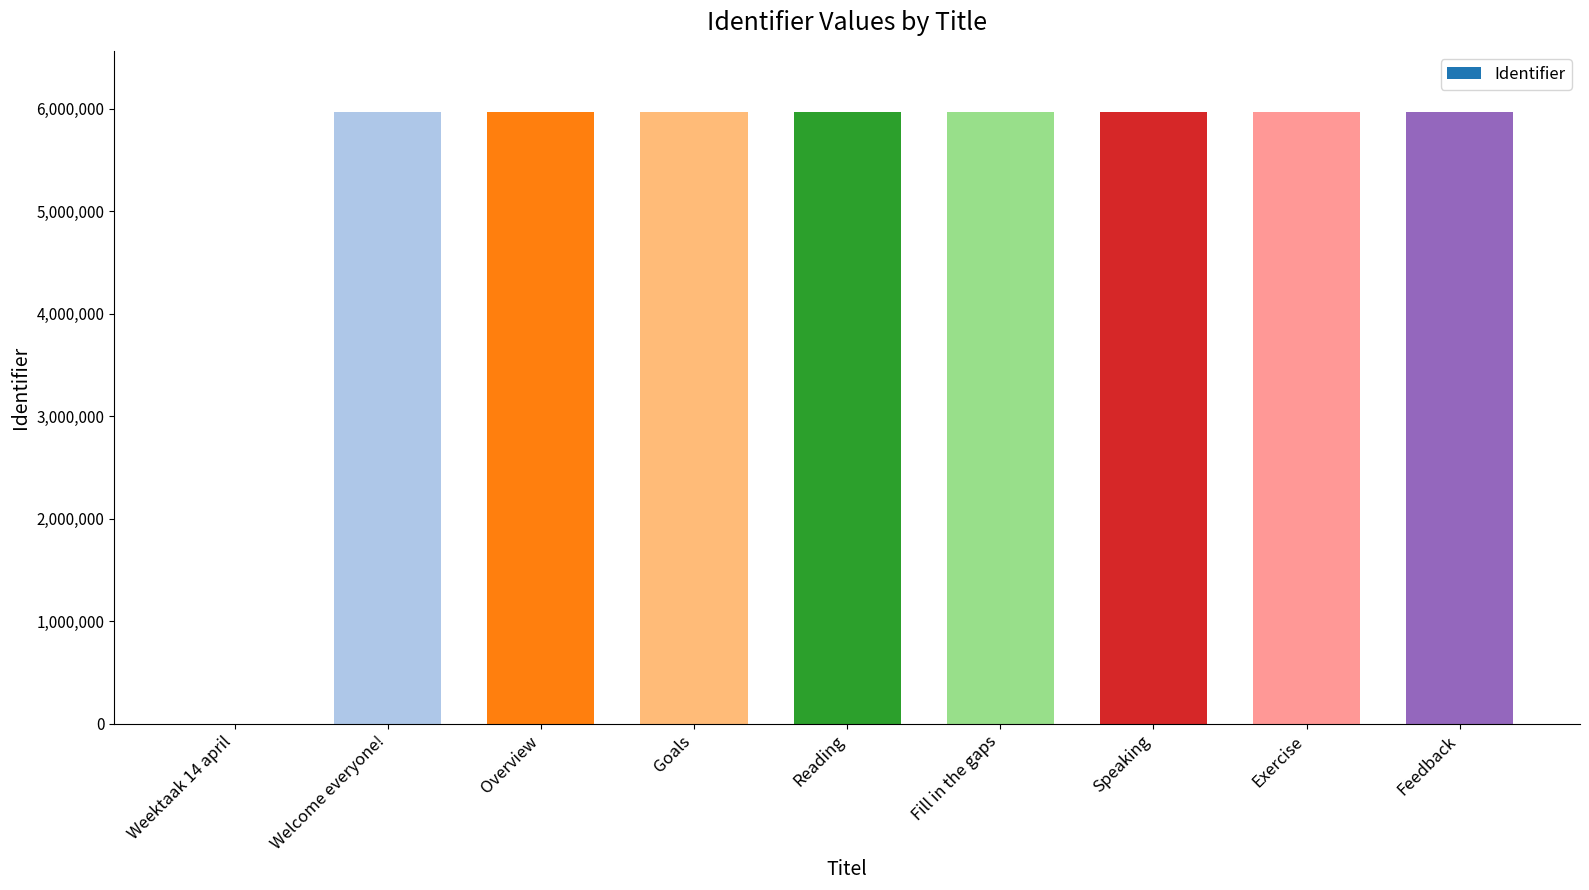

What is the sum of all values?

47735420